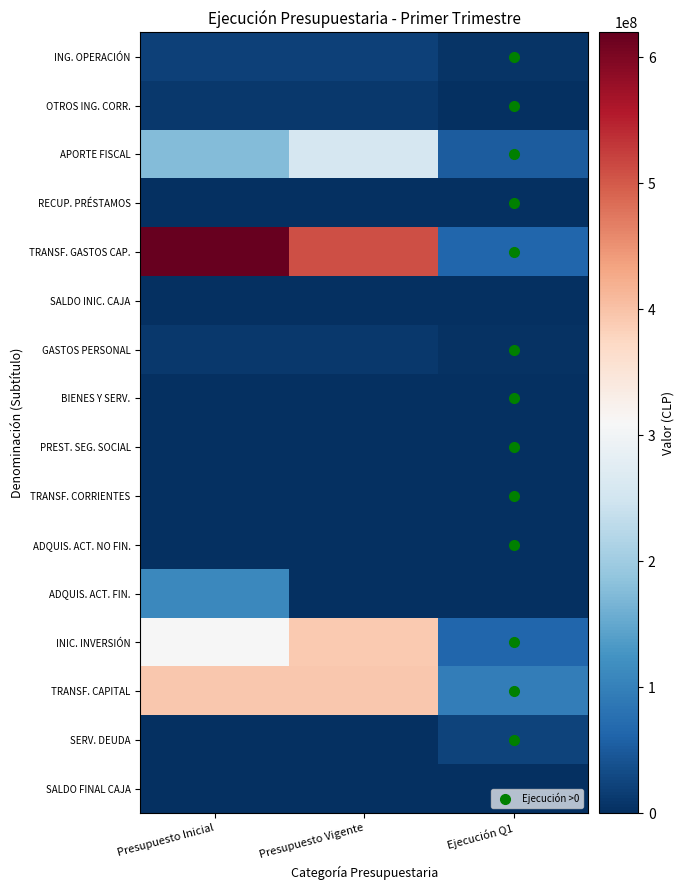

How many series are shown in this chart?

16